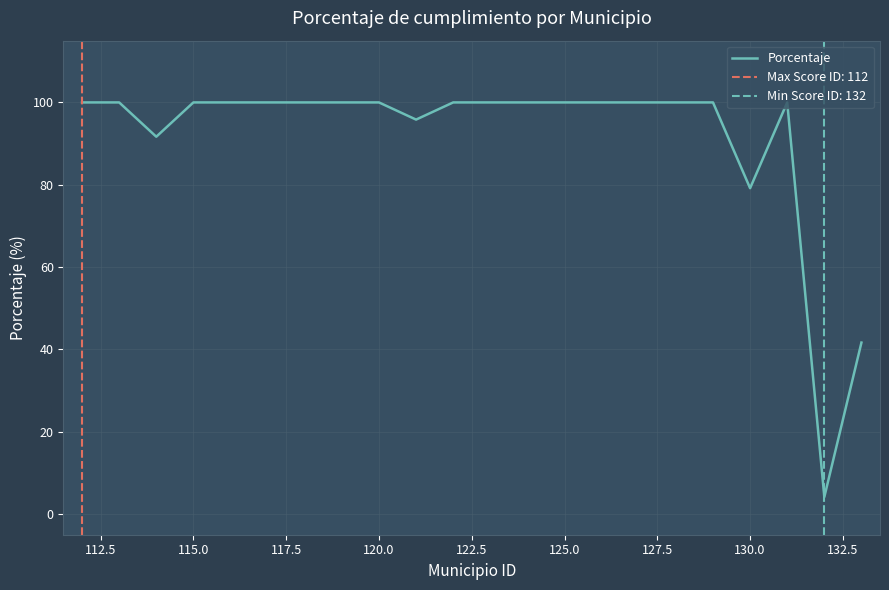

What is the sum of all values?

2012.5